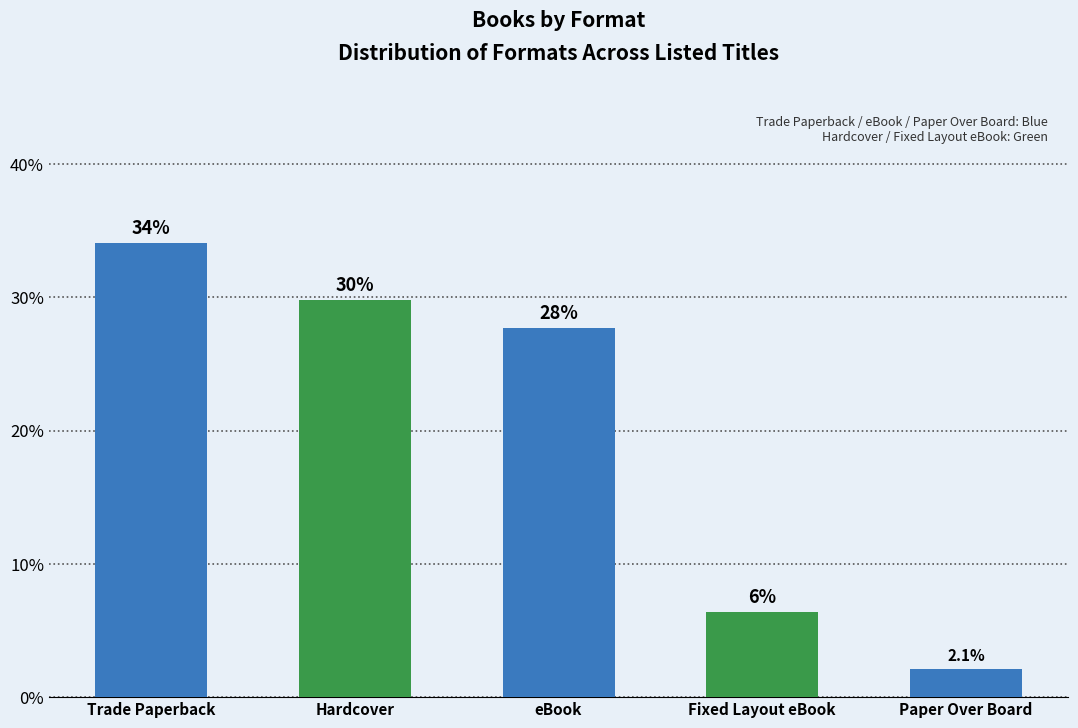

How many bars are there in total?

5